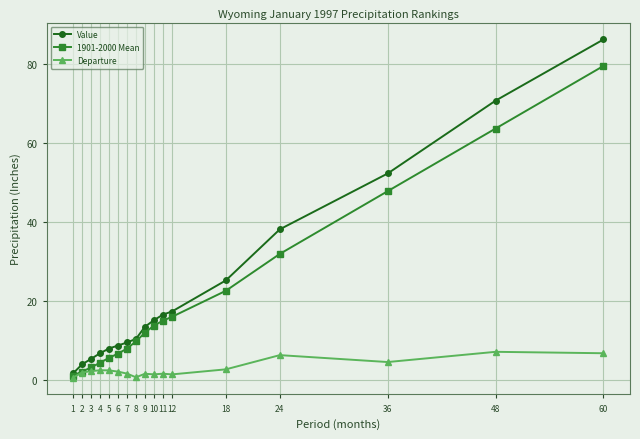

What is the total value across all series at 2?

7.8